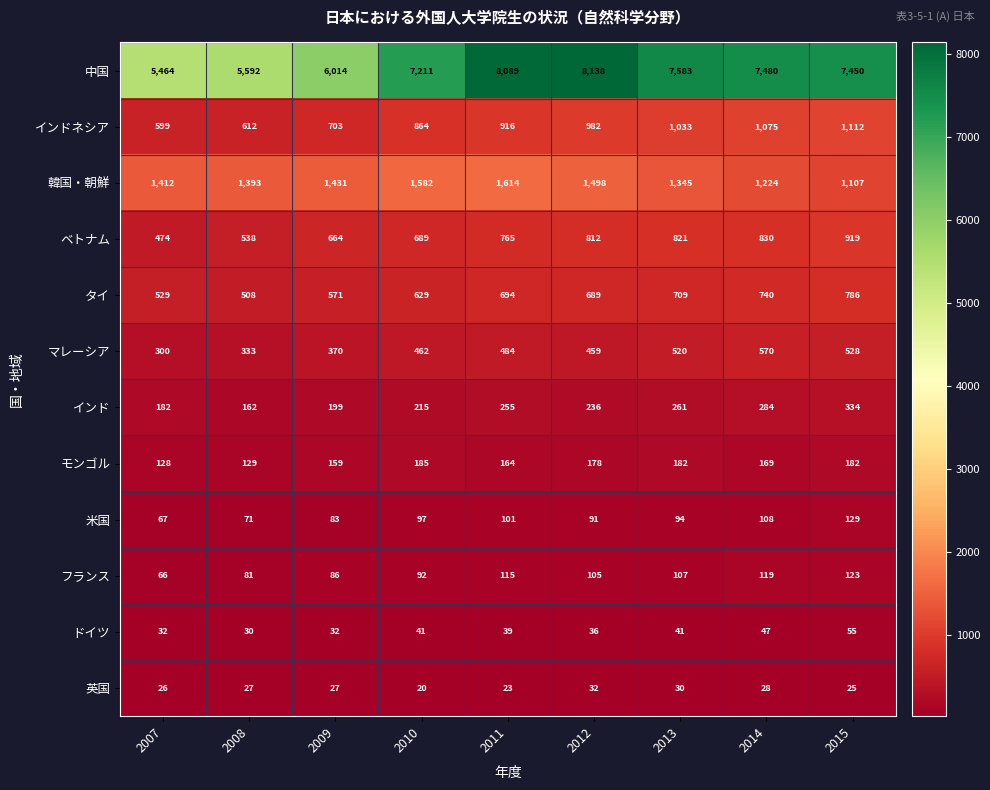

What is the total value across all series at 2009?

10339